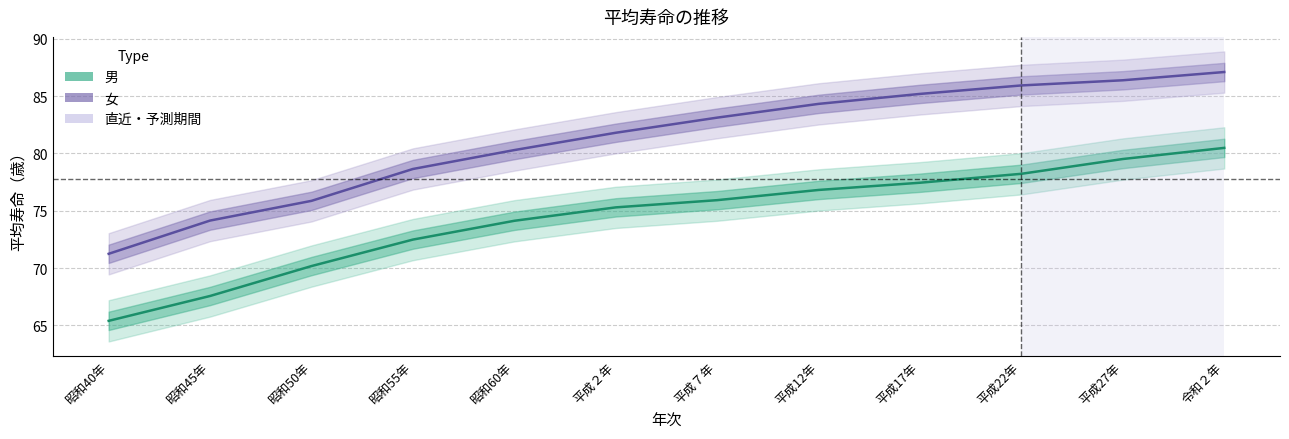

What is the approximate value of 男 at 昭和40年?

65.4